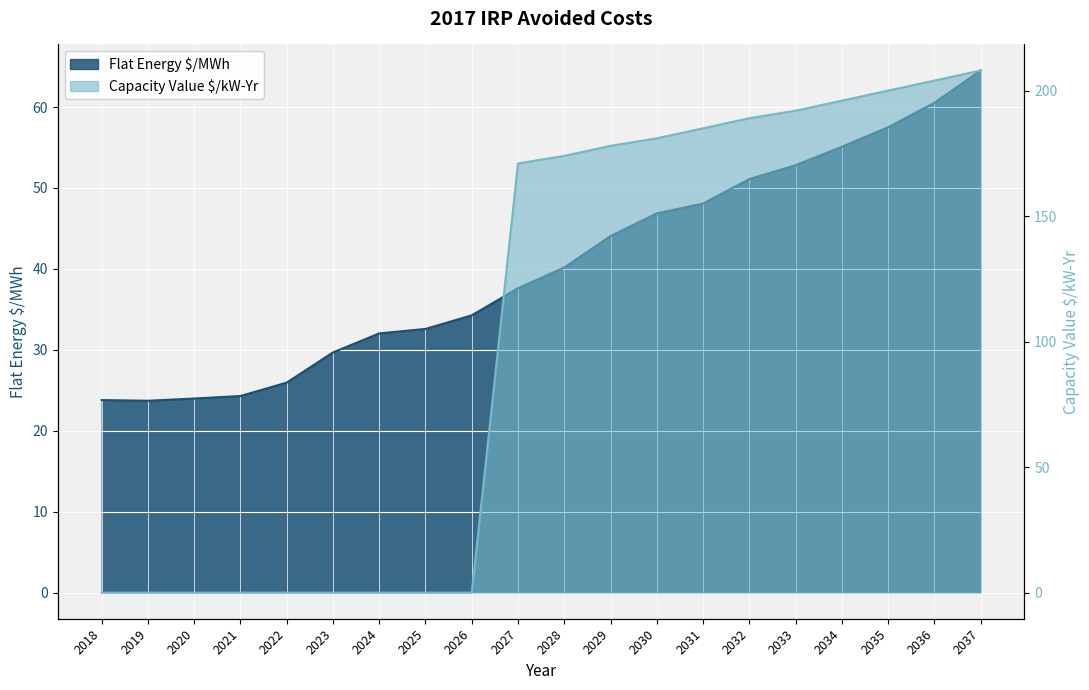

Read the Flat Energy $/MWh value at 2030.

46.9